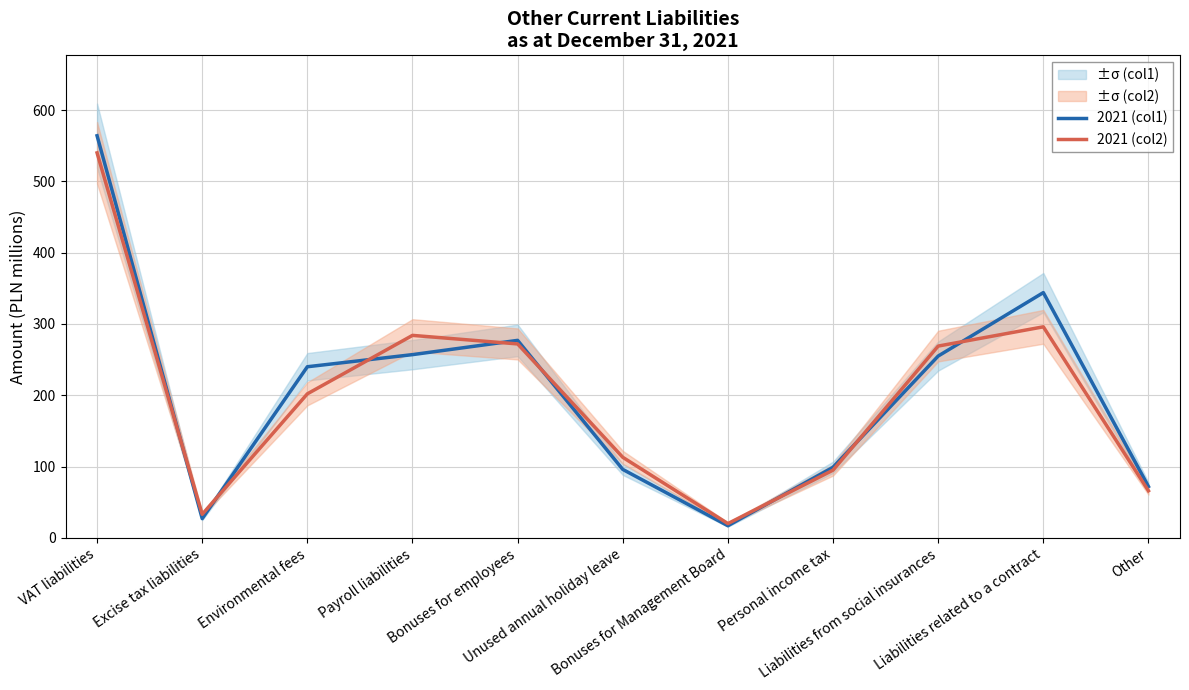

True or false: 2021 (col2) has a value of 269 at Liabilities from social insurances.

True